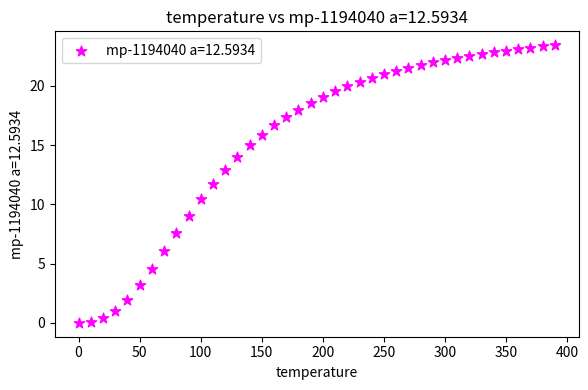

What is the range of X values (max minus min)?

390.0